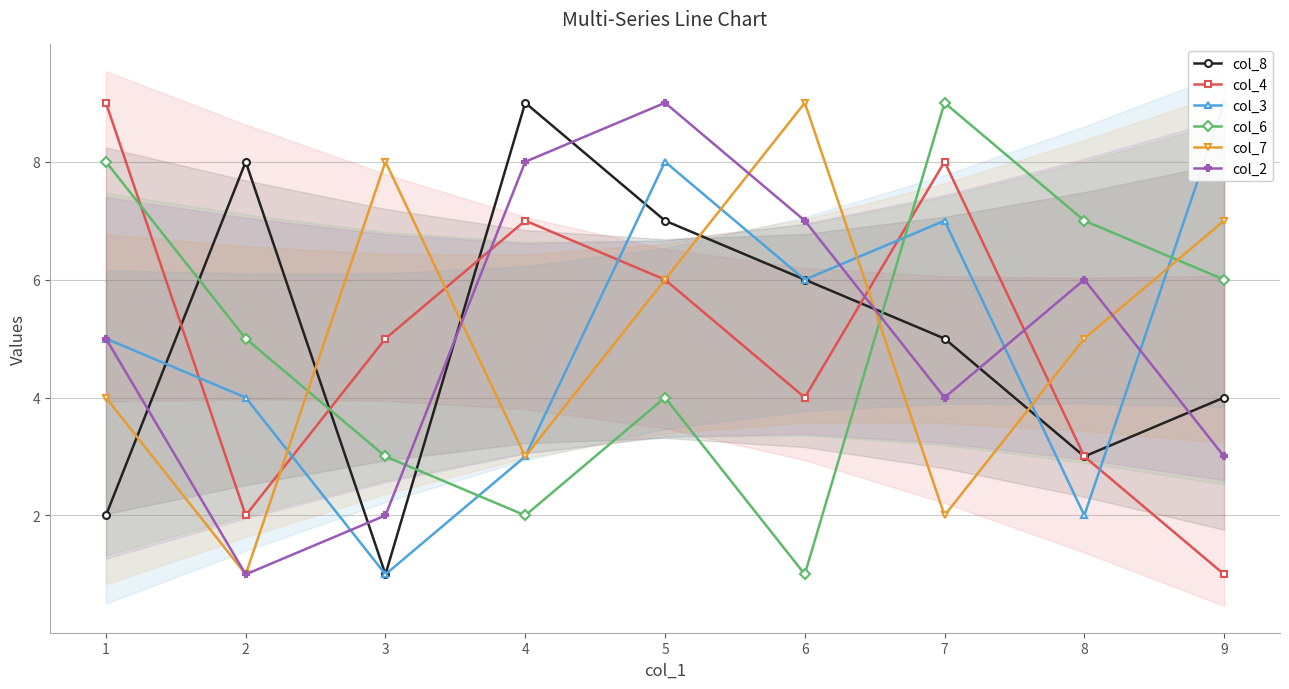

Reading left to right, list all the values displayed in this chart.

col_8: 2	8	1	9	7	6	5	3	4
col_4: 9	2	5	7	6	4	8	3	1
col_3: 5	4	1	3	8	6	7	2	9
col_6: 8	5	3	2	4	1	9	7	6
col_7: 4	1	8	3	6	9	2	5	7
col_2: 5	1	2	8	9	7	4	6	3